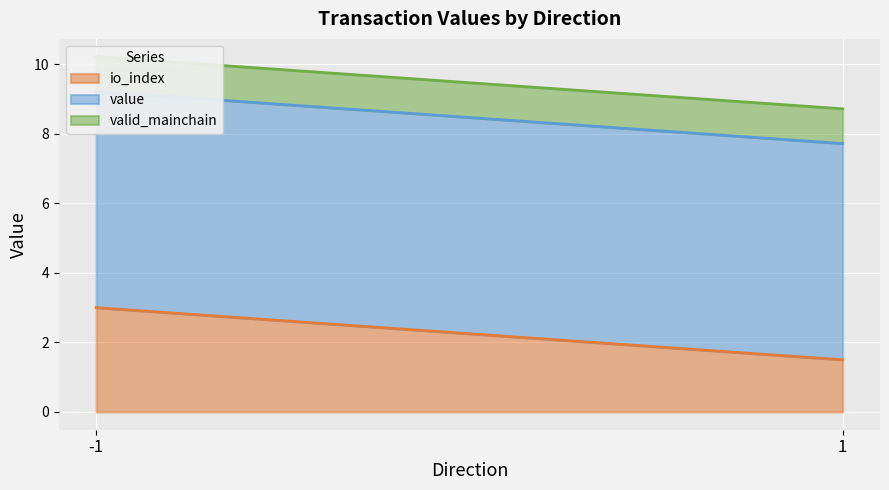

Which label corresponds to the largest value in the chart?

-1